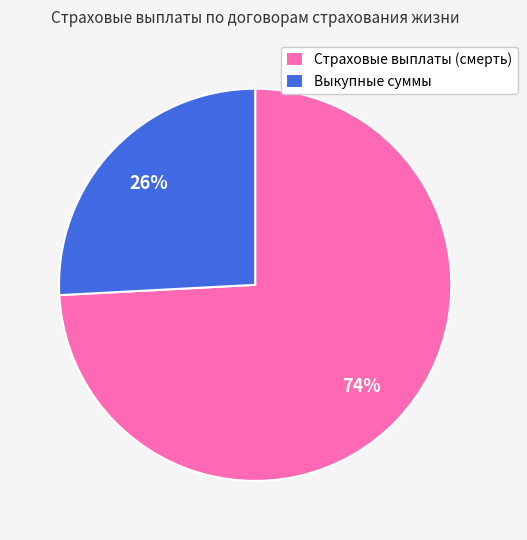

The Выкупные суммы slice represents 13% of the pie. True or false?

False